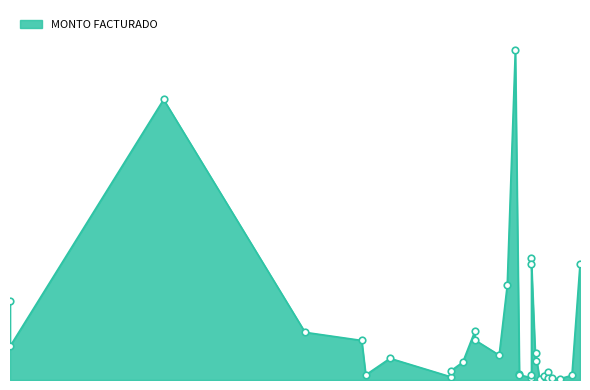

Which has a higher value, 2021-05-24 or 2021-07-05?

2021-05-24